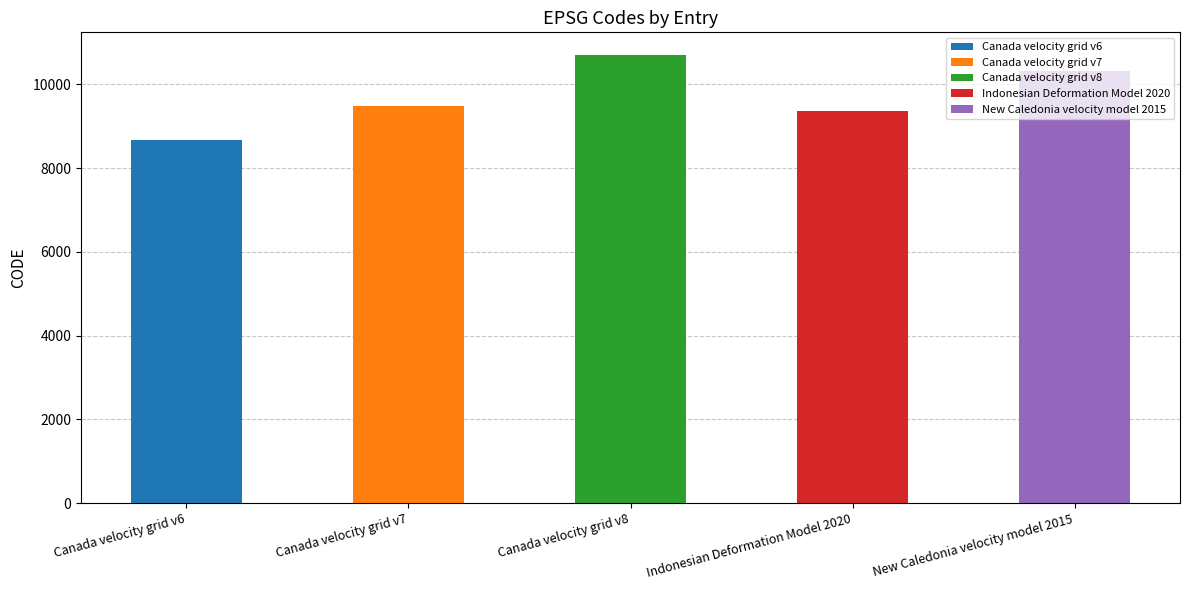

Read the value at Canada velocity grid v8.

10707